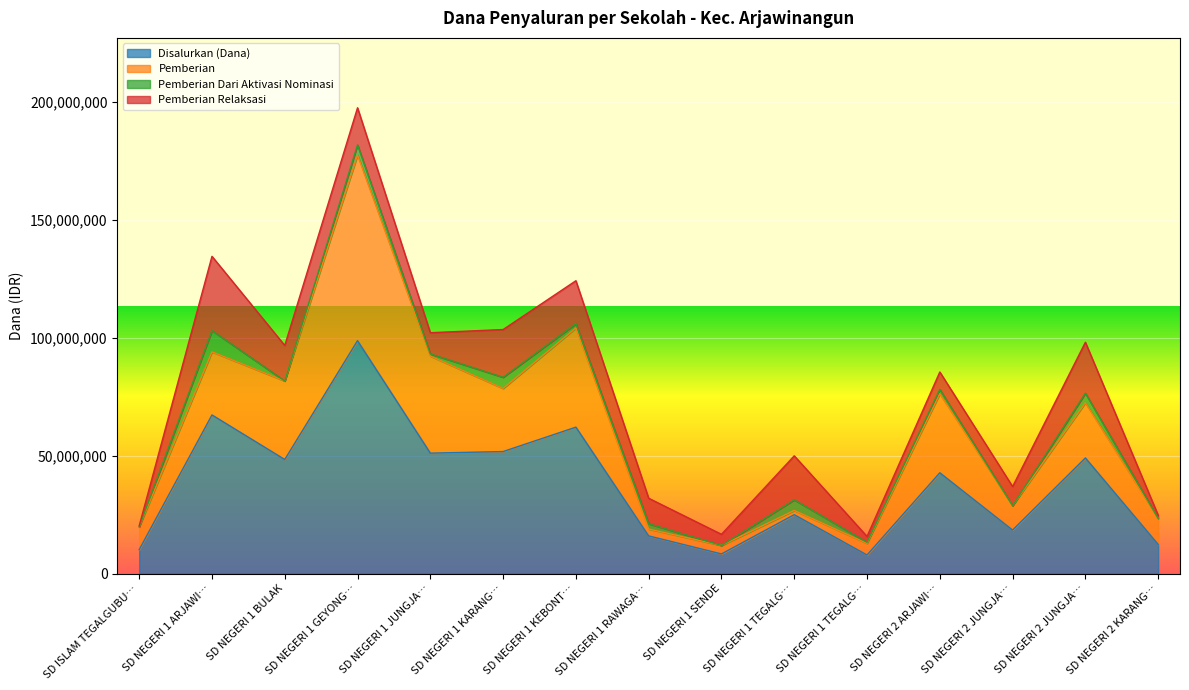

What is the label of the 5th point from the right?

SD NEGERI 1 TEGALGUBUG LOR